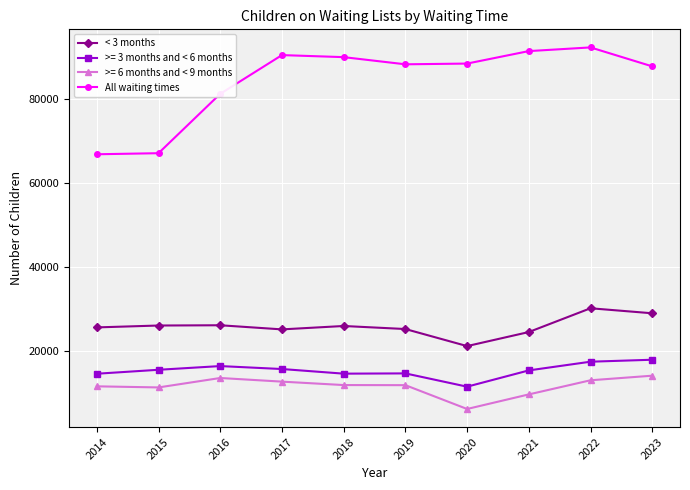

What is the difference between the second highest and second lowest values in the < 3 months series?

4465